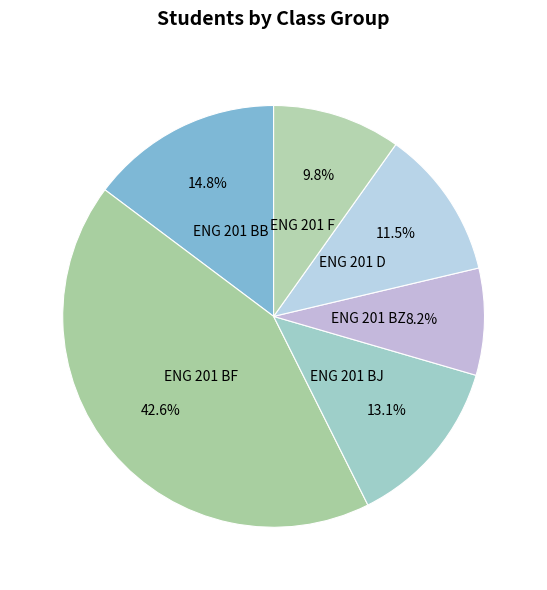

How many slices are in this pie chart?

6